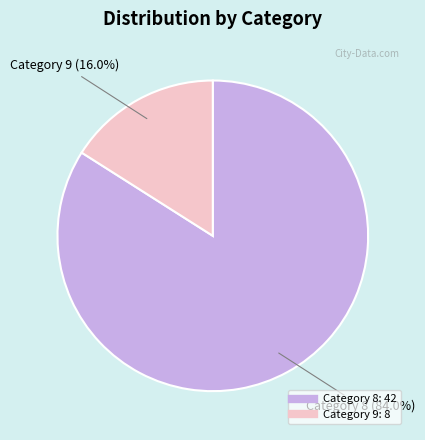

Count the number of slices in the pie.

2